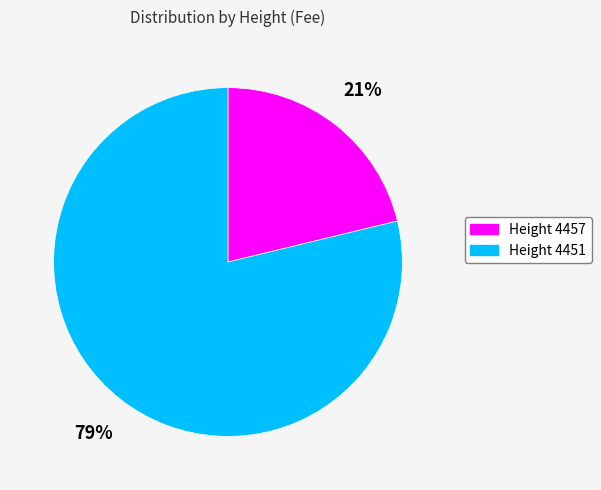

Does any single category account for the majority?

Yes